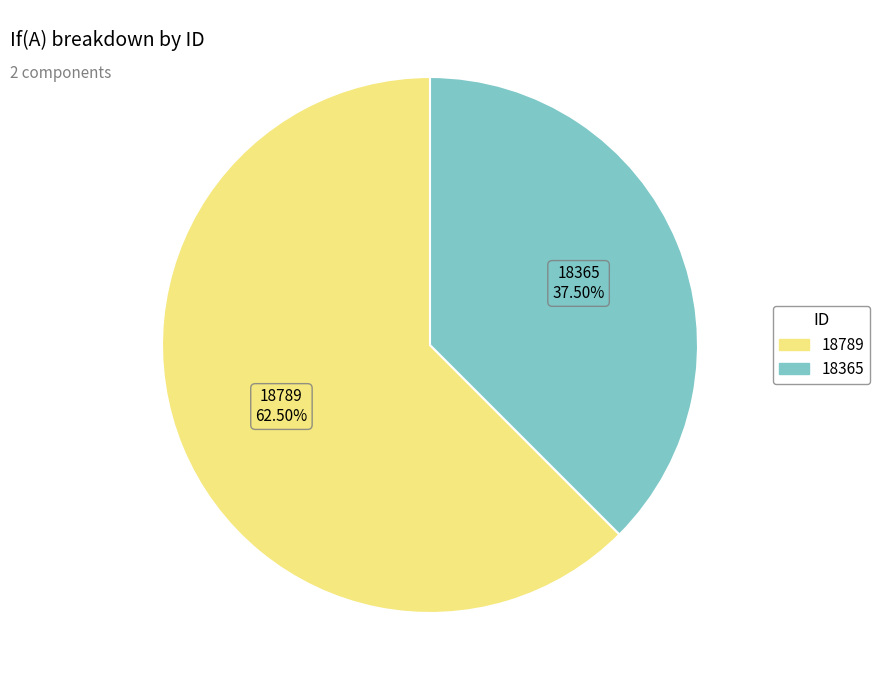

Is there any slice that represents more than half of the pie?

Yes